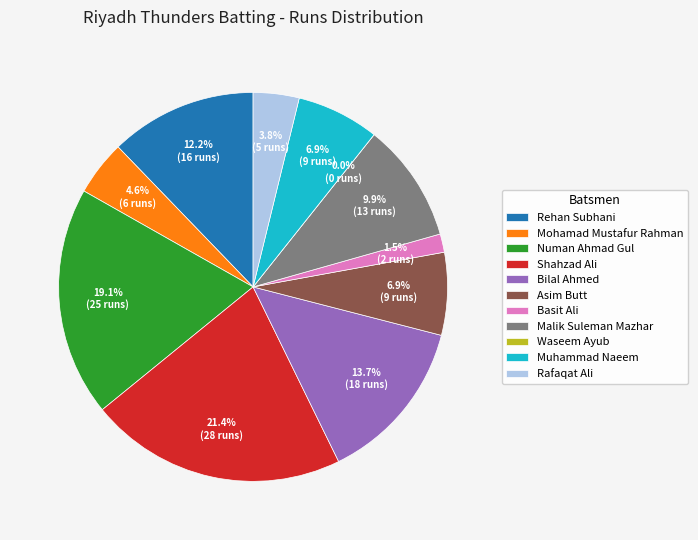

Is it true that Rehan Subhani is 12% of the pie?

True